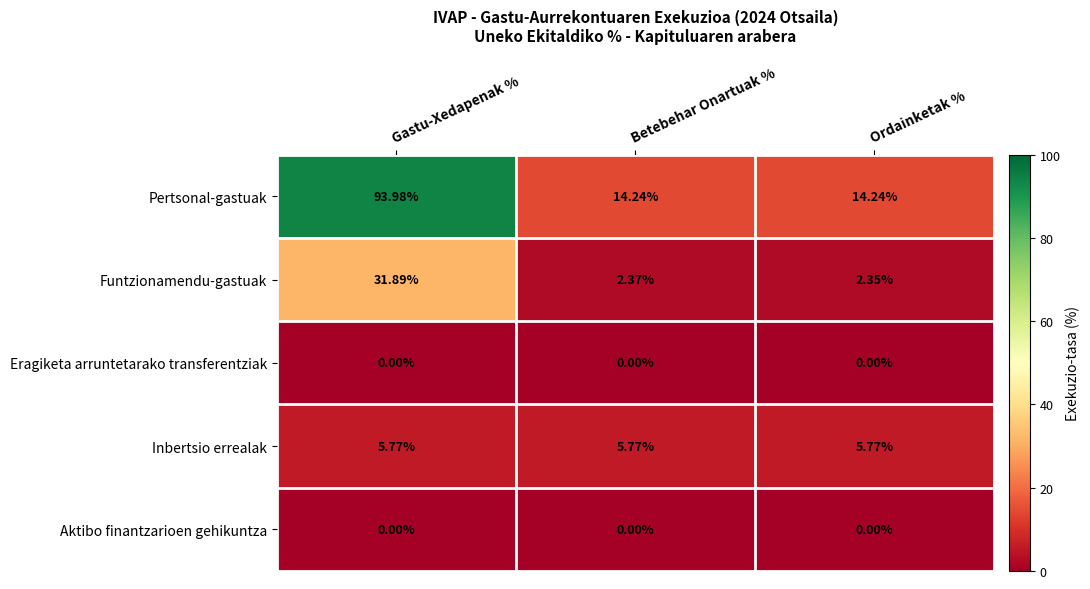

Which series has the largest range (max minus min)?

Pertsonal-gastuak